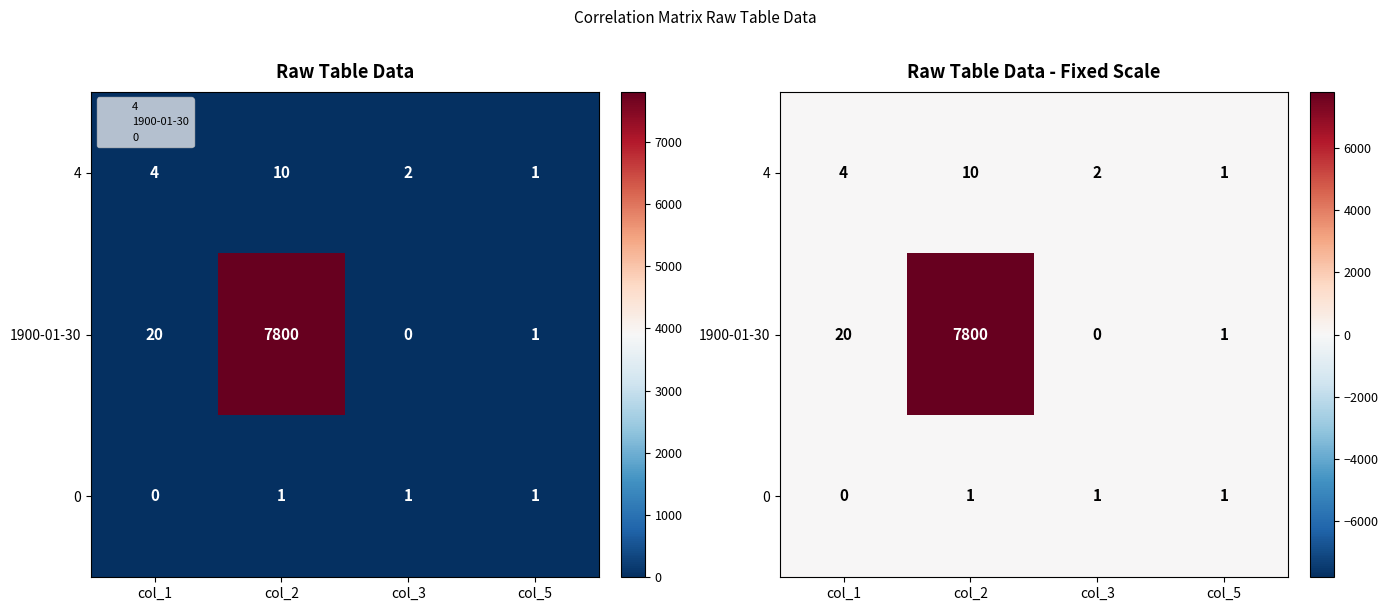

What is the difference between the maximum and minimum values in the 1900-01-30 series?

7800